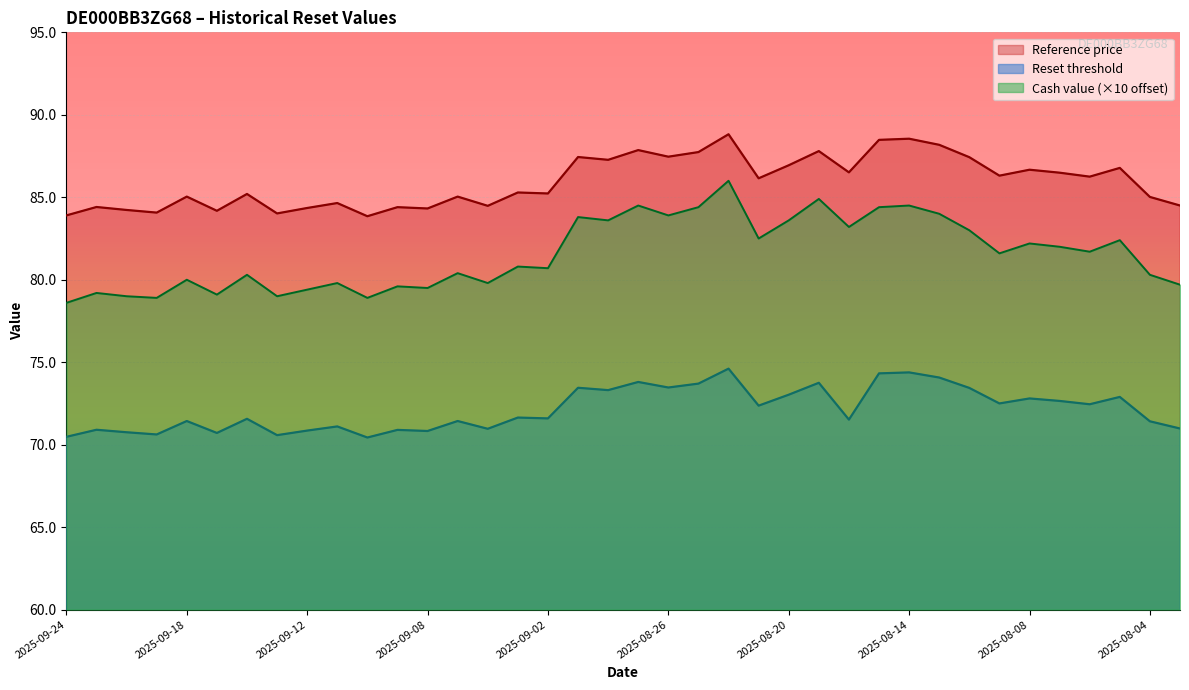

Reading right to left, transcribe all the data shown in this chart.

Reset threshold: 2025-08-01=71.0	2025-08-04=71.4	2025-08-05=72.9	2025-08-06=72.5	2025-08-07=72.7	2025-08-08=72.8	2025-08-11=72.5	2025-08-12=73.4	2025-08-13=74.1	2025-08-14=74.4	2025-08-15=74.3	2025-08-18=71.5	2025-08-19=73.8	2025-08-20=73.0	2025-08-21=72.4	2025-08-22=74.6	2025-08-25=73.7	2025-08-26=73.5	2025-08-27=73.8	2025-08-28=73.3	2025-08-29=73.5	2025-09-02=71.6	2025-09-03=71.6	2025-09-04=71.0	2025-09-05=71.4	2025-09-08=70.8	2025-09-09=70.9	2025-09-10=70.4	2025-09-11=71.1	2025-09-12=70.9	2025-09-15=70.6	2025-09-16=71.6	2025-09-17=70.7	2025-09-18=71.4	2025-09-19=70.6	2025-09-22=70.8	2025-09-23=70.9	2025-09-24=70.5
Reference price: 2025-08-01=84.5	2025-08-04=85.0	2025-08-05=86.8	2025-08-06=86.2	2025-08-07=86.5	2025-08-08=86.7	2025-08-11=86.3	2025-08-12=87.4	2025-08-13=88.2	2025-08-14=88.5	2025-08-15=88.5	2025-08-18=86.5	2025-08-19=87.8	2025-08-20=86.9	2025-08-21=86.2	2025-08-22=88.8	2025-08-25=87.7	2025-08-26=87.5	2025-08-27=87.9	2025-08-28=87.3	2025-08-29=87.4	2025-09-02=85.2	2025-09-03=85.3	2025-09-04=84.5	2025-09-05=85.0	2025-09-08=84.3	2025-09-09=84.4	2025-09-10=83.8	2025-09-11=84.7	2025-09-12=84.3	2025-09-15=84.0	2025-09-16=85.2	2025-09-17=84.2	2025-09-18=85.0	2025-09-19=84.1	2025-09-22=84.2	2025-09-23=84.4	2025-09-24=83.9
Cash value: 2025-08-01=79.7	2025-08-04=80.3	2025-08-05=82.4	2025-08-06=81.7	2025-08-07=82.0	2025-08-08=82.2	2025-08-11=81.6	2025-08-12=83.0	2025-08-13=84.0	2025-08-14=84.5	2025-08-15=84.4	2025-08-18=83.2	2025-08-19=84.9	2025-08-20=83.6	2025-08-21=82.5	2025-08-22=86.0	2025-08-25=84.4	2025-08-26=83.9	2025-08-27=84.5	2025-08-28=83.6	2025-08-29=83.8	2025-09-02=80.7	2025-09-03=80.8	2025-09-04=79.8	2025-09-05=80.4	2025-09-08=79.5	2025-09-09=79.6	2025-09-10=78.9	2025-09-11=79.8	2025-09-12=79.4	2025-09-15=79.0	2025-09-16=80.3	2025-09-17=79.1	2025-09-18=80.0	2025-09-19=78.9	2025-09-22=79.0	2025-09-23=79.2	2025-09-24=78.6